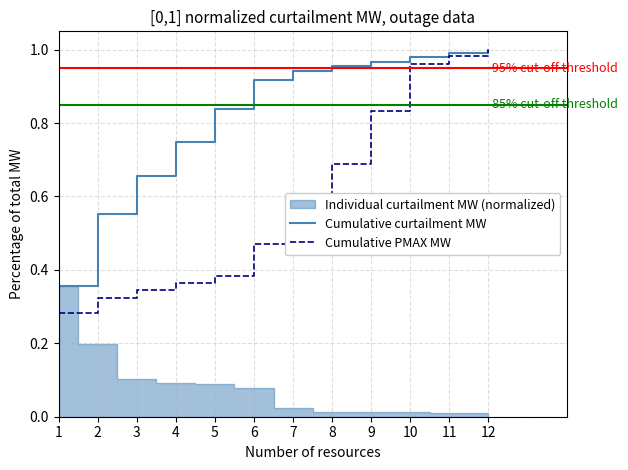

What is the difference between the Cumulative PMAX MW values at 11 and 6?

0.5